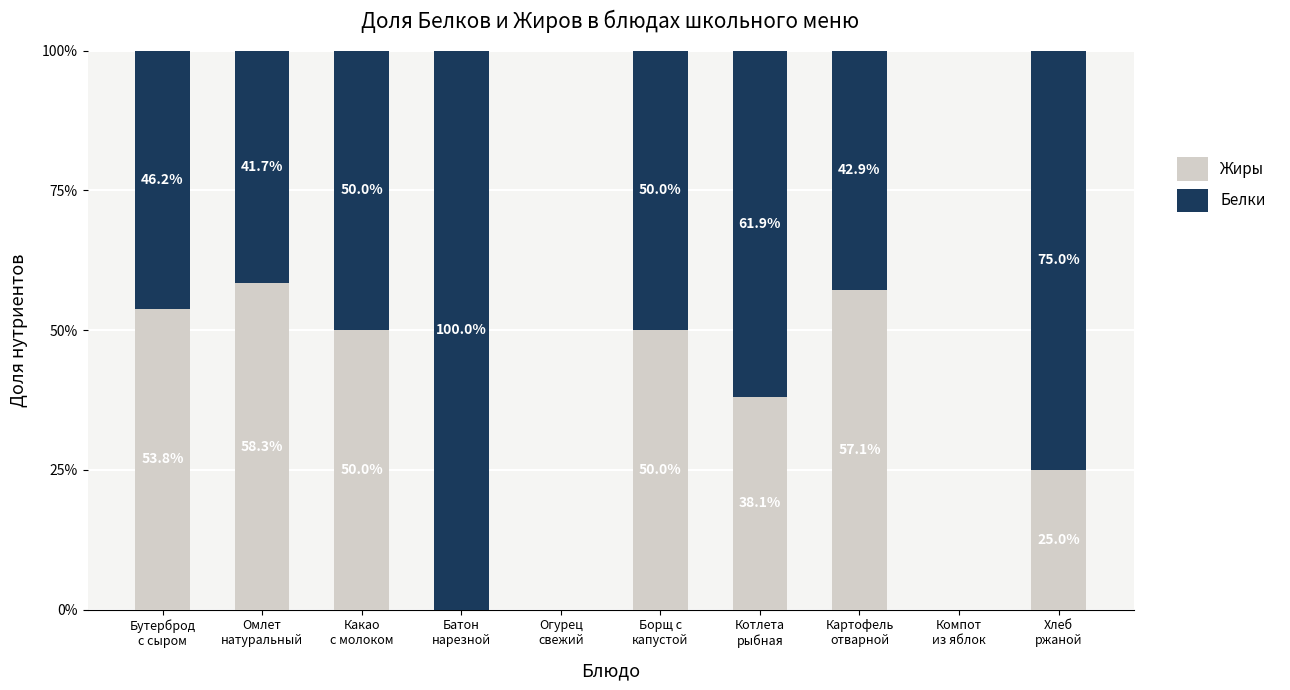

Are the bars horizontal?

No